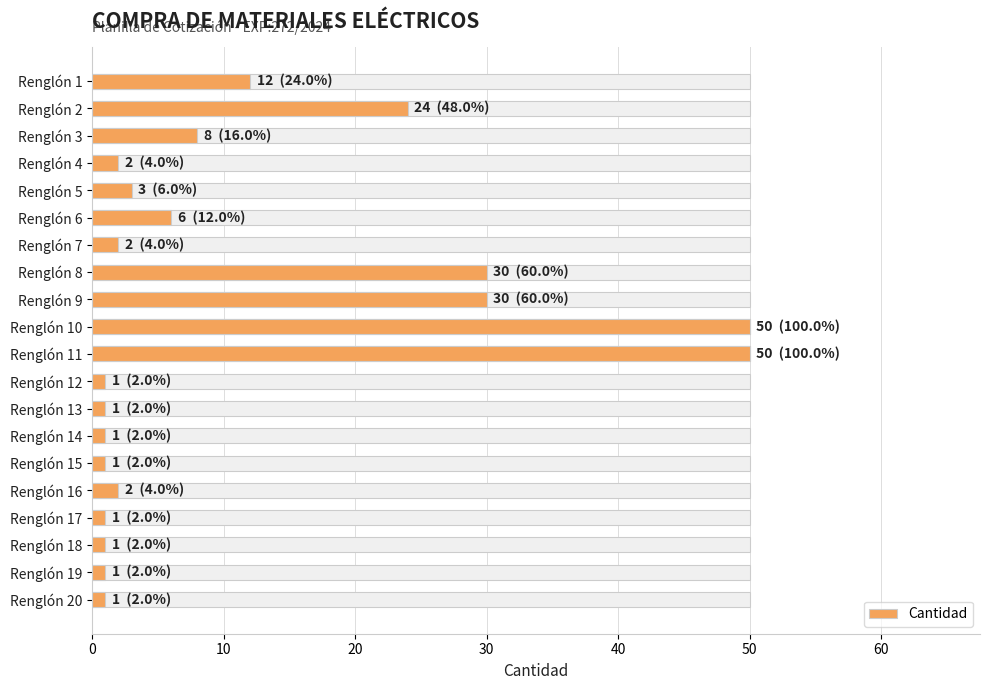

How many bars are there in total?

20